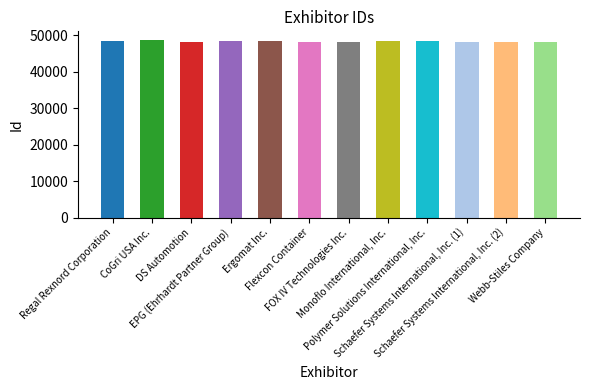

Rank the categories by value from highest to lowest.

CoGri USA Inc., Ergomat Inc., Regal Rexnord Corporation, Monoflo International, Inc., Polymer Solutions International, Inc., EPG (Ehrhardt Partner Group), Schaefer Systems International, Inc. (2), Schaefer Systems International, Inc. (1), Flexcon Container, Webb-Stiles Company, DS Automotion, FOX IV Technologies Inc.